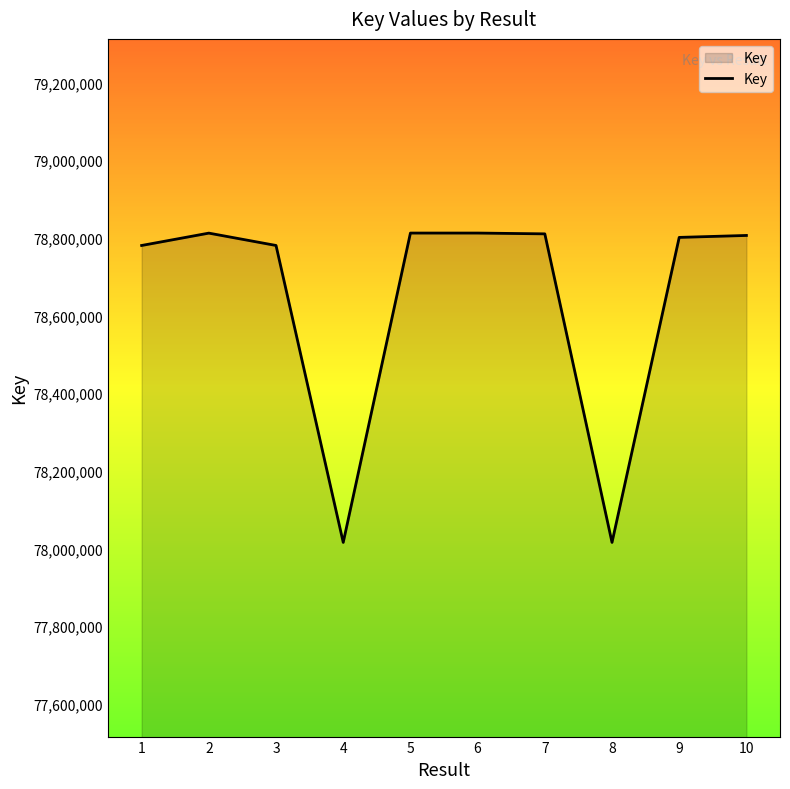

What is the sum of the values at 10 and 6?

157617963